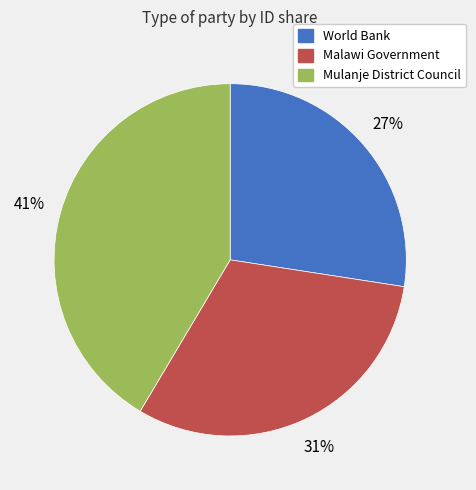

Which category has the biggest portion of the pie?

Mulanje District Council